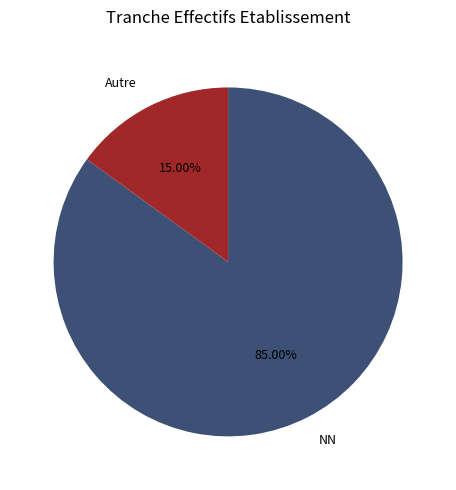

Rank the categories by value from highest to lowest.

NN, Autre